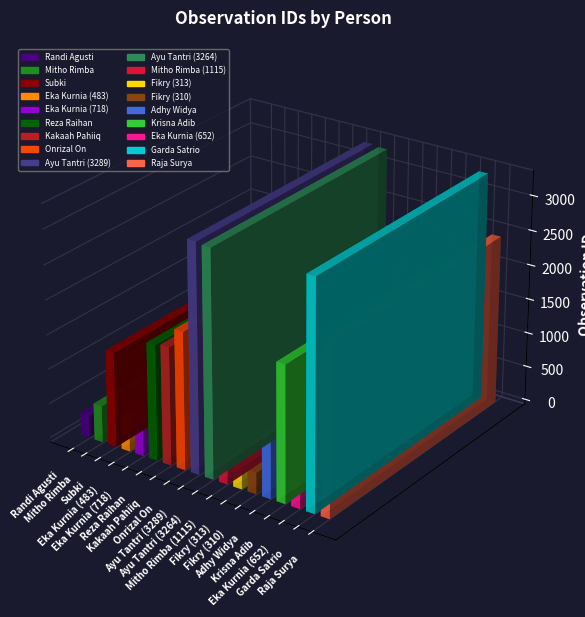

Approximately how many times larger is the value at Subki compared to Eka Kurnia (652)?

2.1